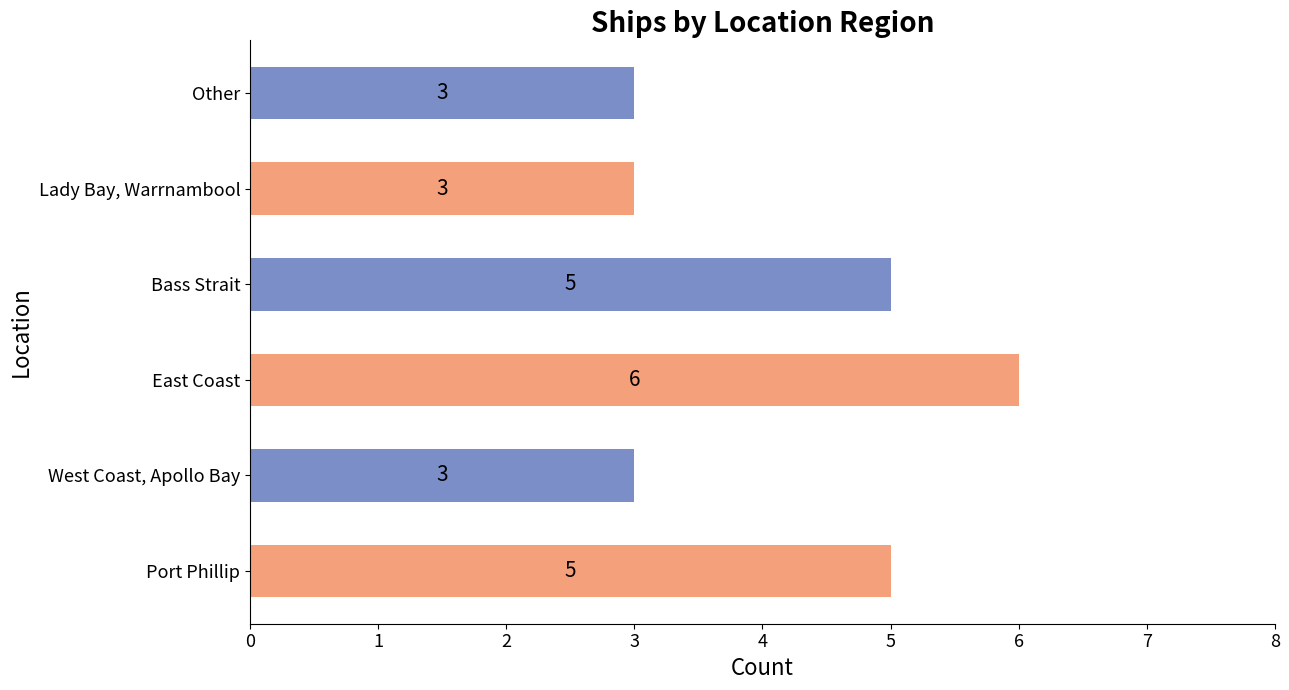

What is the difference between the second highest and minimum values?

2